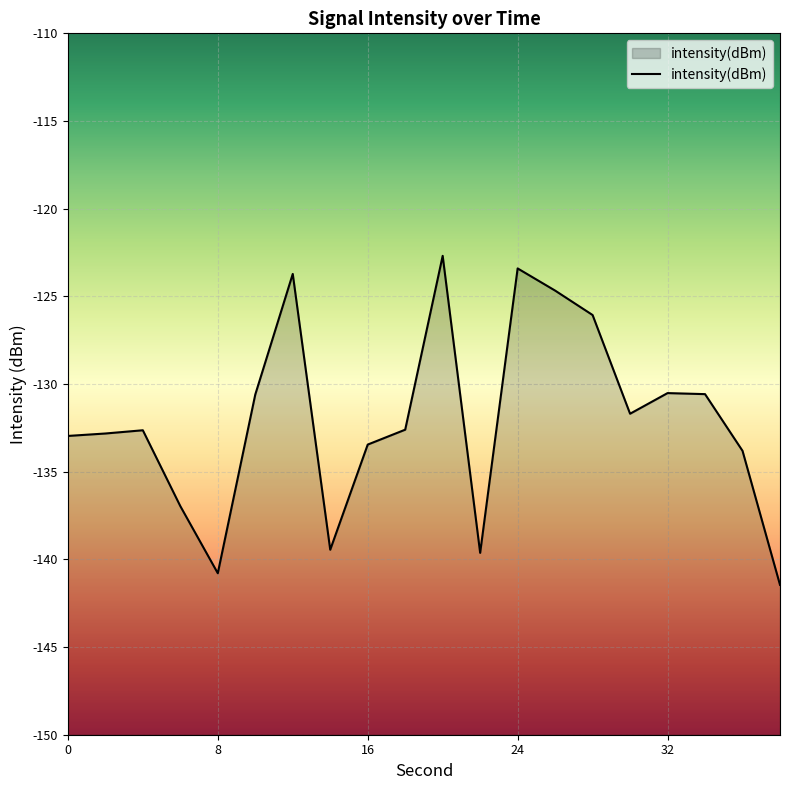

What is the difference between the maximum and minimum values?

18.8